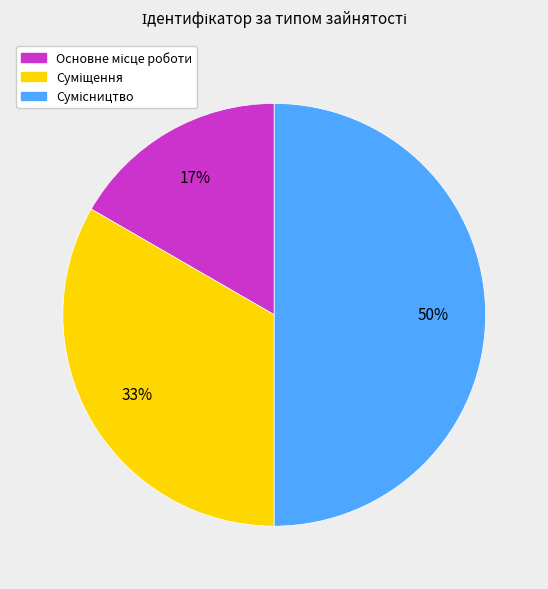

To the nearest percent, what is the difference between the largest and smallest slice percentages?

33%